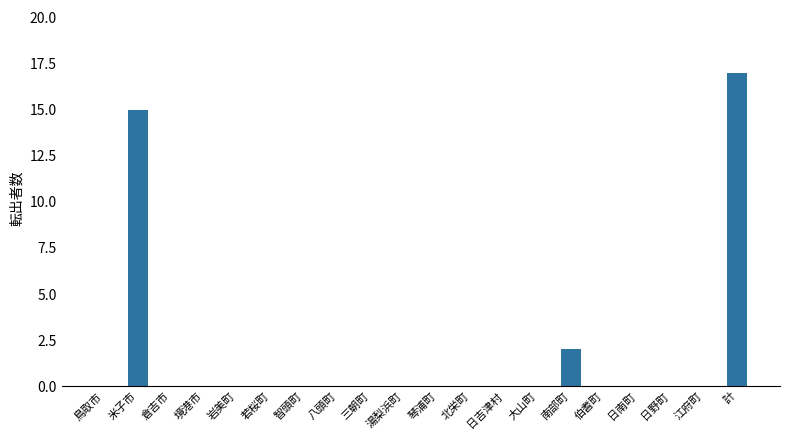

What is the maximum value shown in the chart?

17